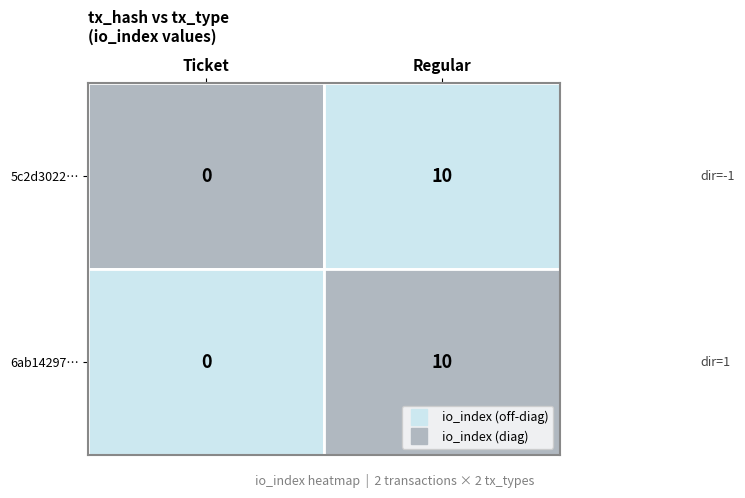

How many data points in 6ab14297… are less than 10?

1